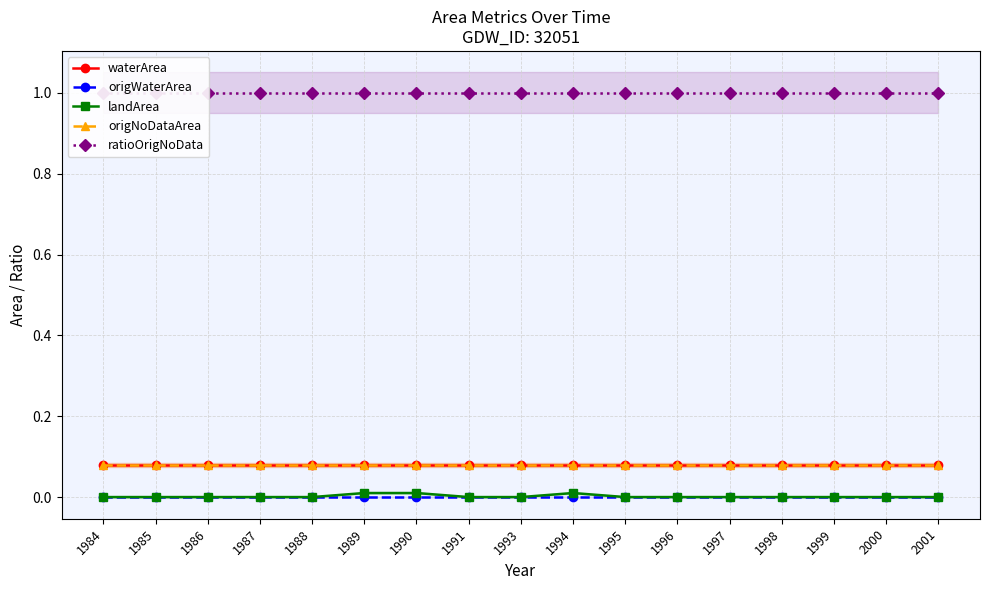

What is the value of the ratioOrigNoData point at the 7th from the left?

1.0